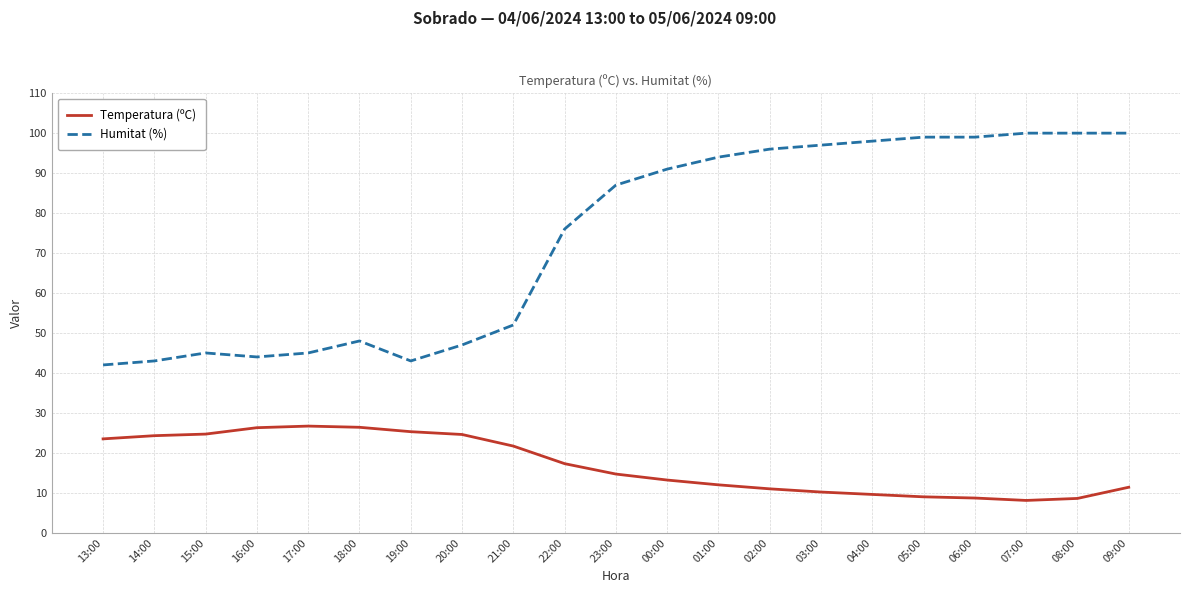

Which series has the largest total across all categories?

Humitat (%)